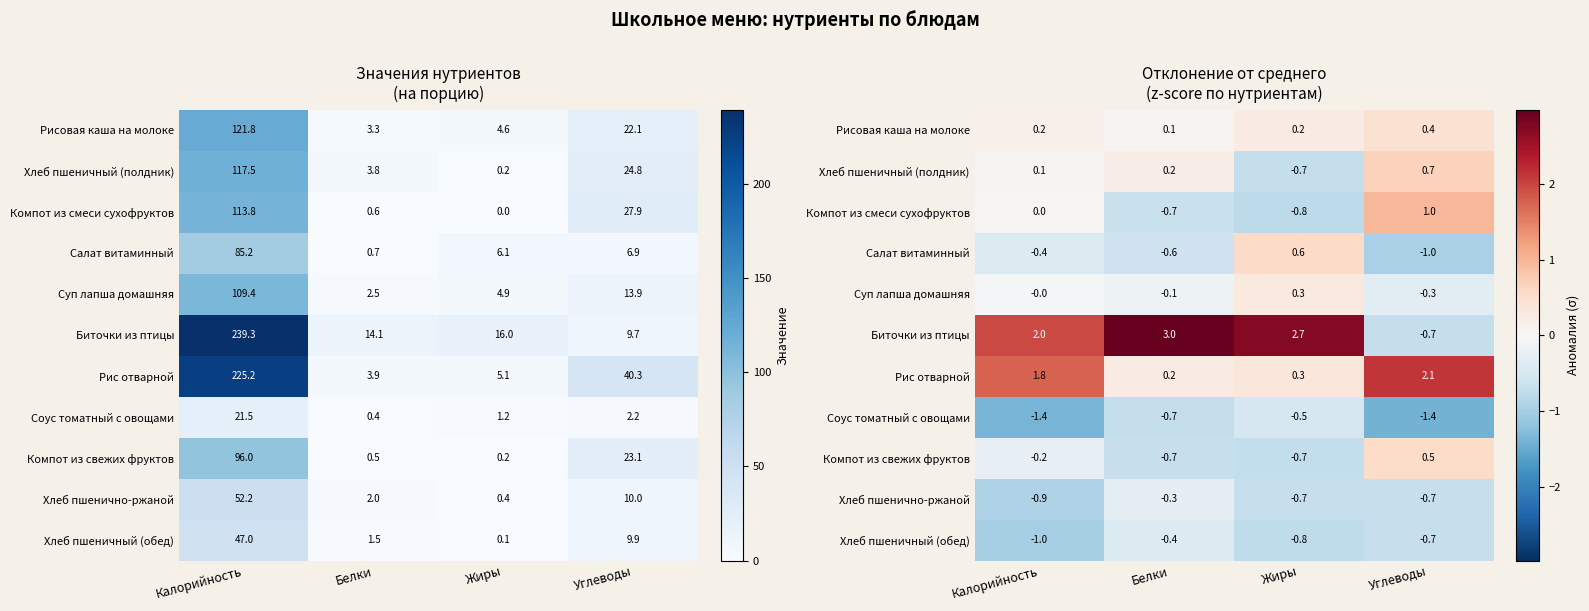

Which series has the largest range (max minus min)?

Биточки из птицы